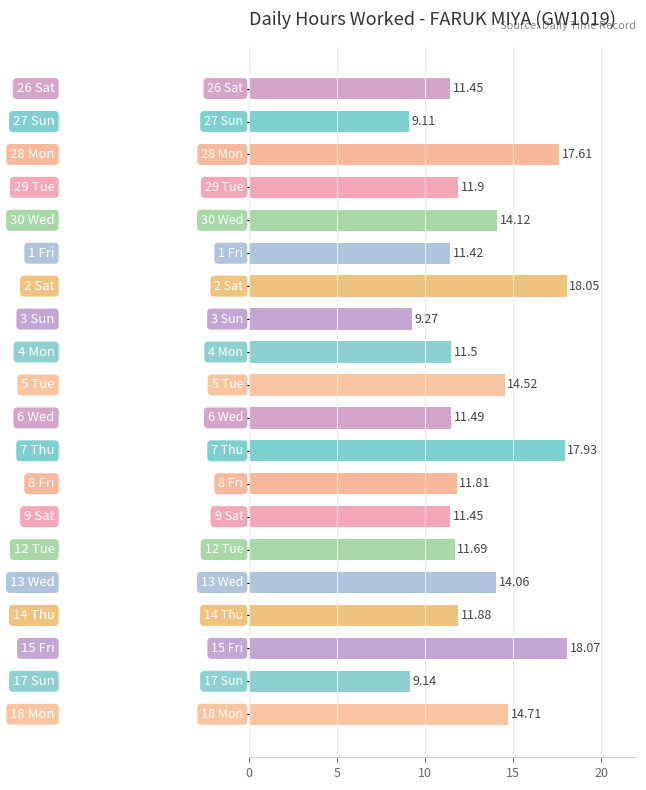

Count the number of values greater than 11.

17